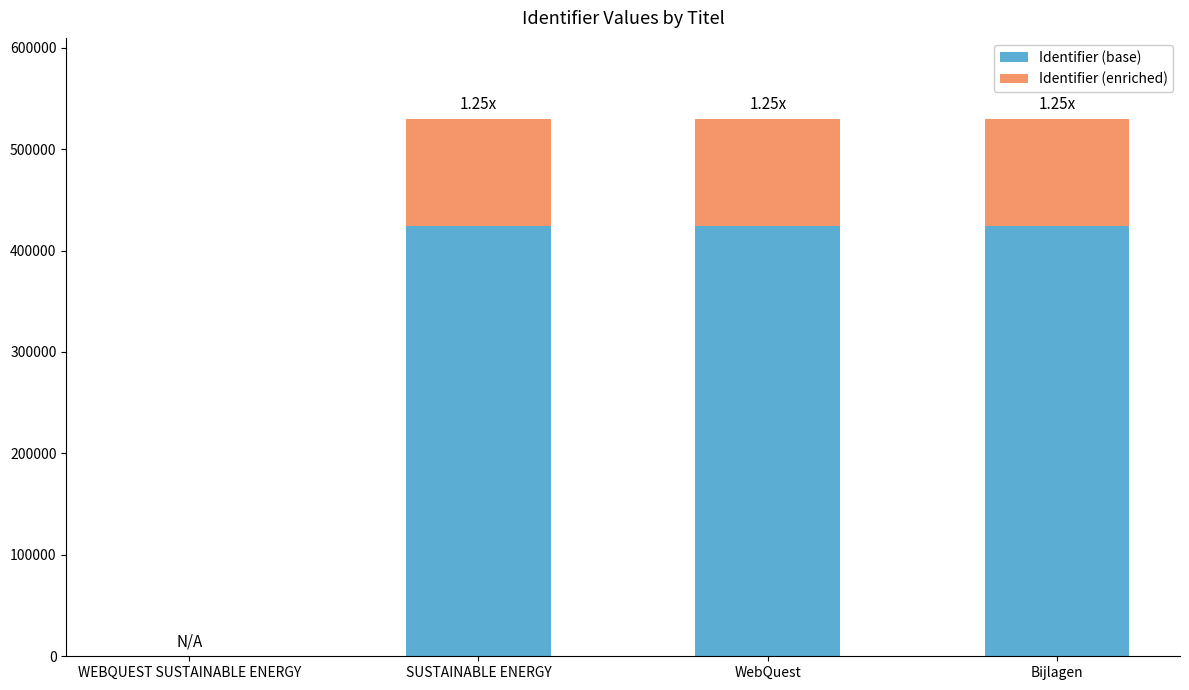

What is the sum of all Identifier (base) values?

1272324.0